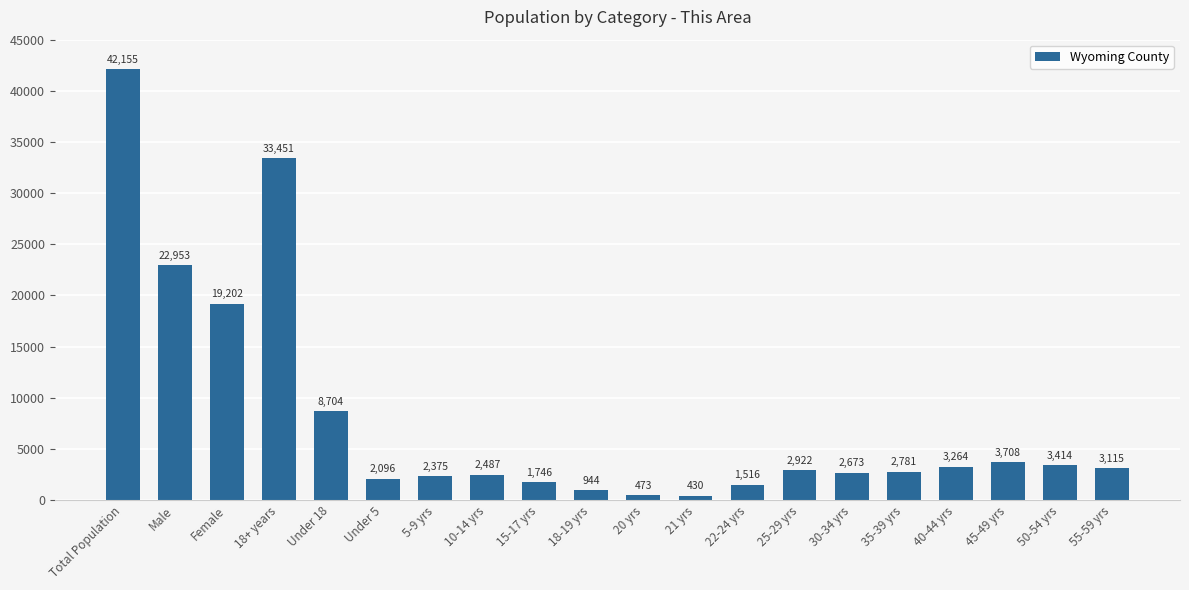

Rank the categories by value from lowest to highest.

21 yrs, 20 yrs, 18-19 yrs, 22-24 yrs, 15-17 yrs, Under 5, 5-9 yrs, 10-14 yrs, 30-34 yrs, 35-39 yrs, 25-29 yrs, 55-59 yrs, 40-44 yrs, 50-54 yrs, 45-49 yrs, Under 18, Female, Male, 18+ years, Total Population